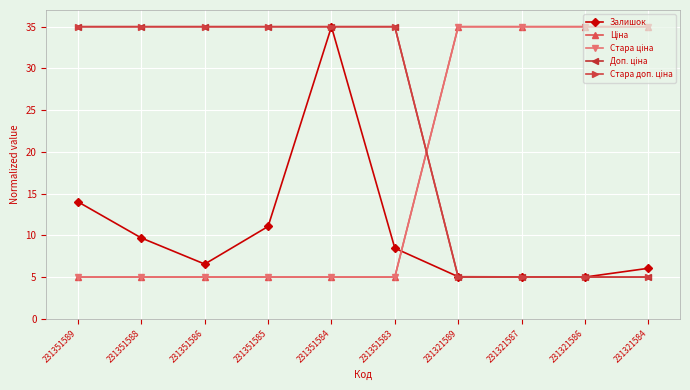

At which label is Залишок closest to 20?

231351589